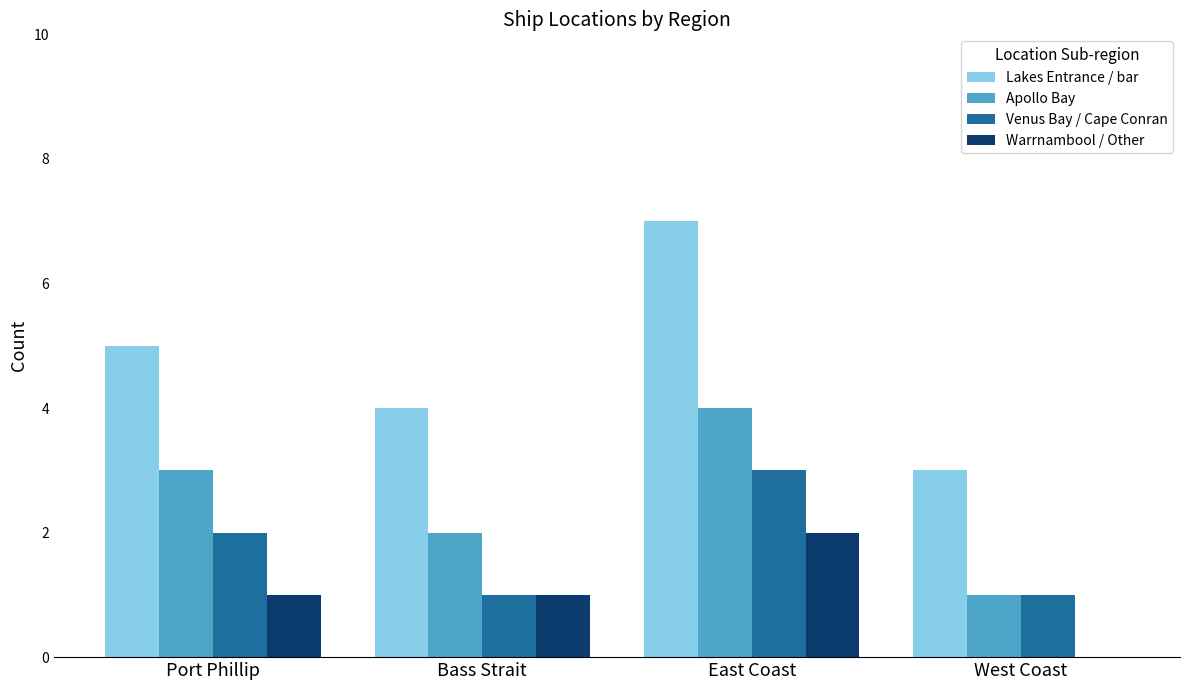

How many categories are shown in the chart?

4